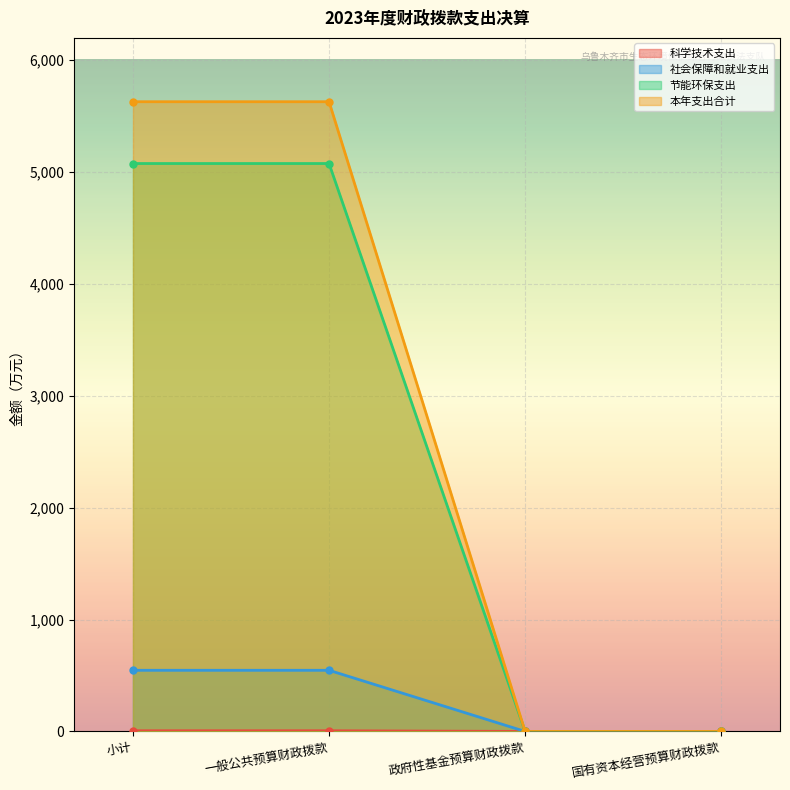

What is the value of the 科学技术支出 point at the 1st from the left?

6.0